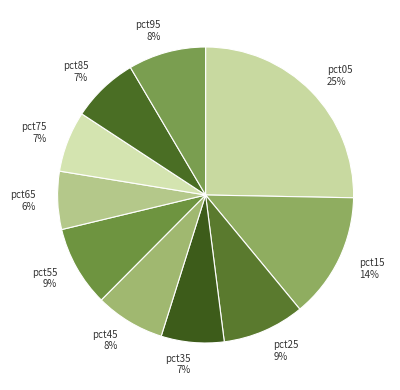

Count the number of slices in the pie.

10